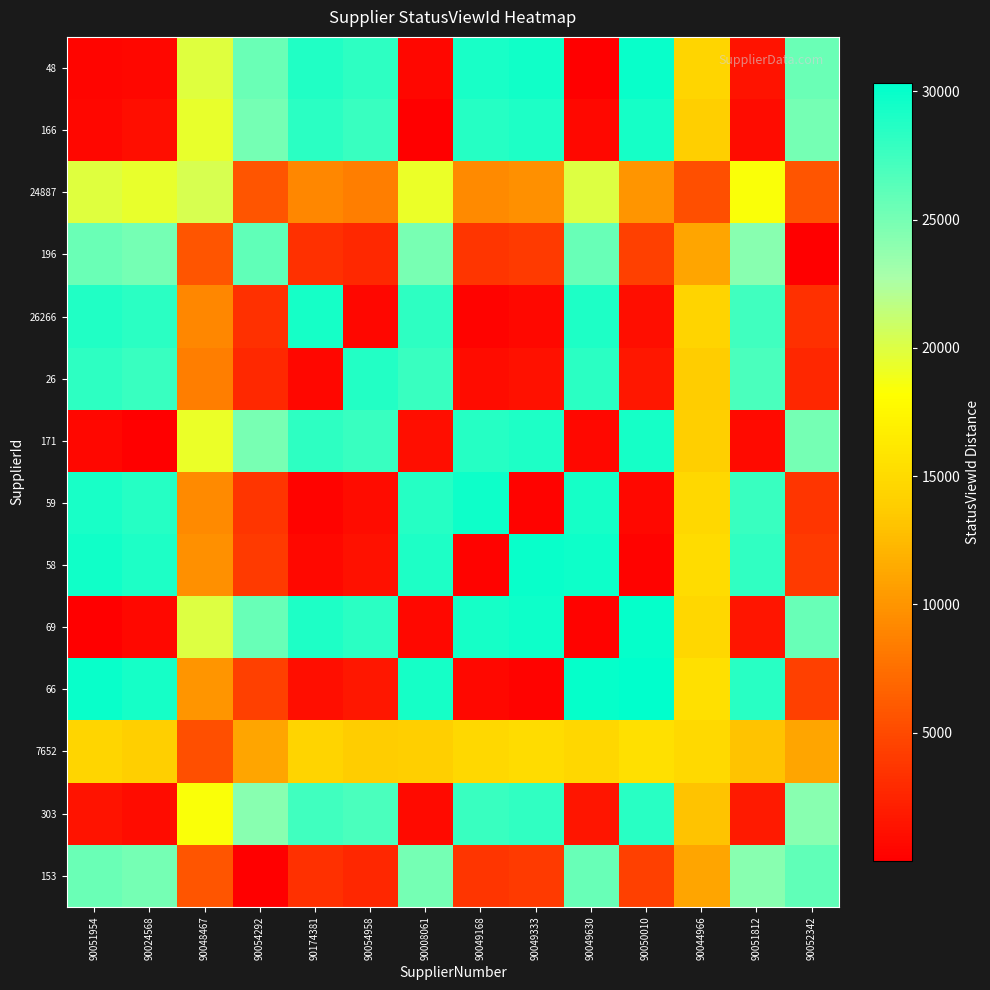

Which has a higher value, 90049168 or 90049630?

90049168